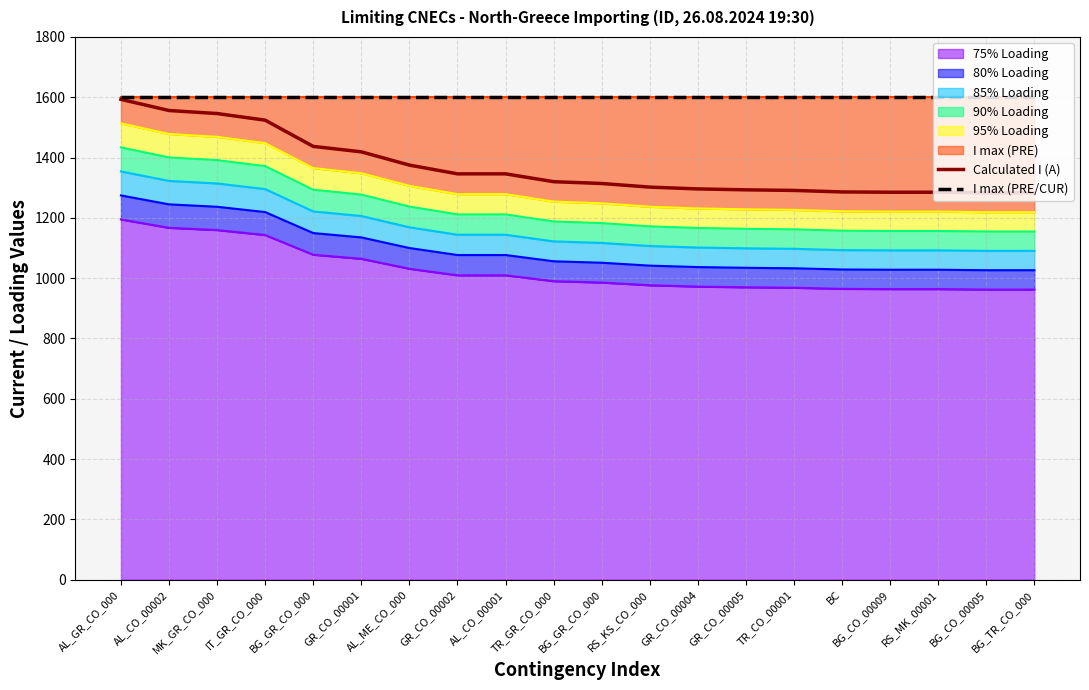

What is the lowest value of the I max (PRE/CUR) series?

1600